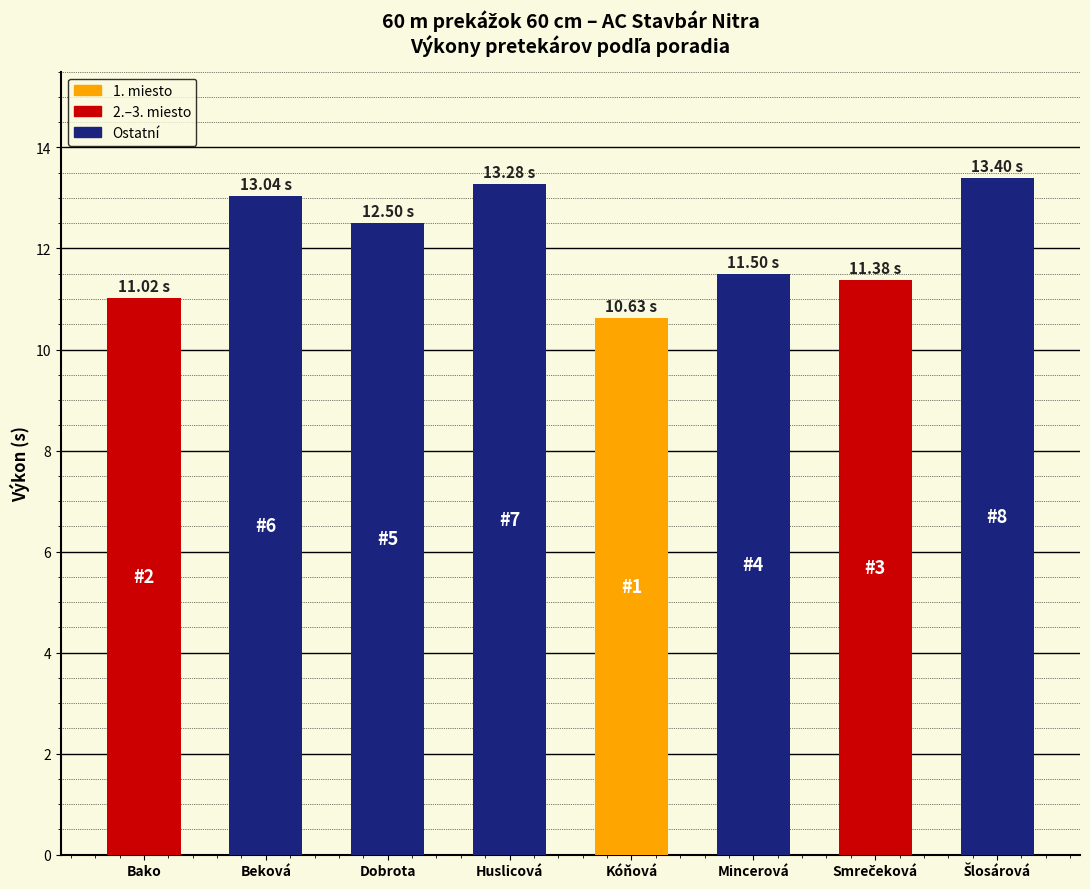

Count the number of values greater than 12.

4